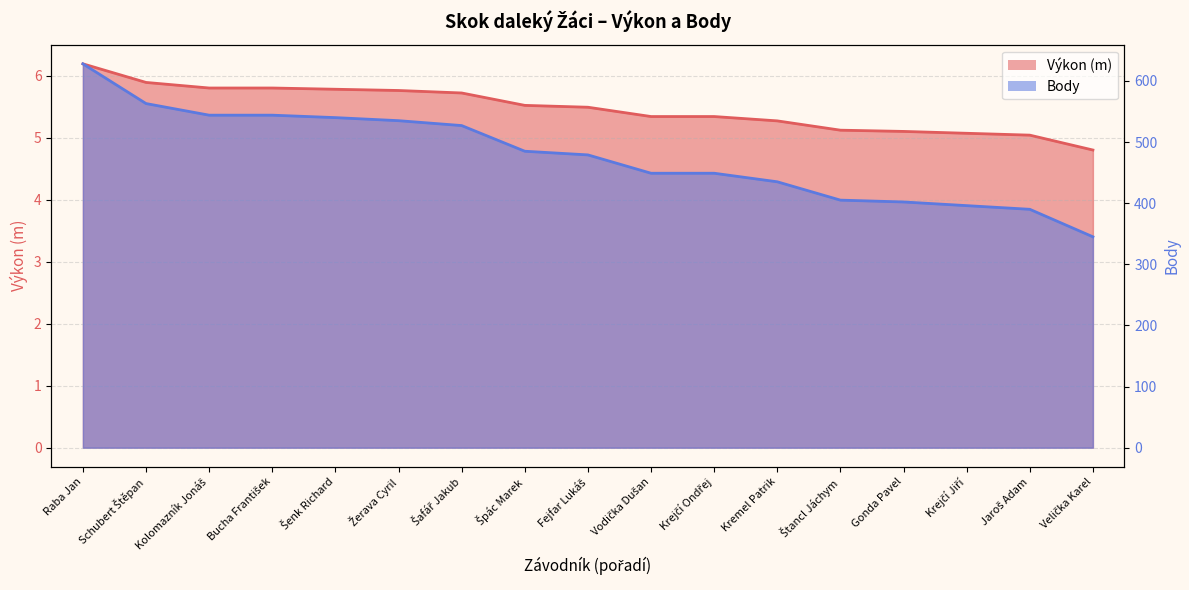

What is the label of the 9th point from the right?

Fejfar Lukáš